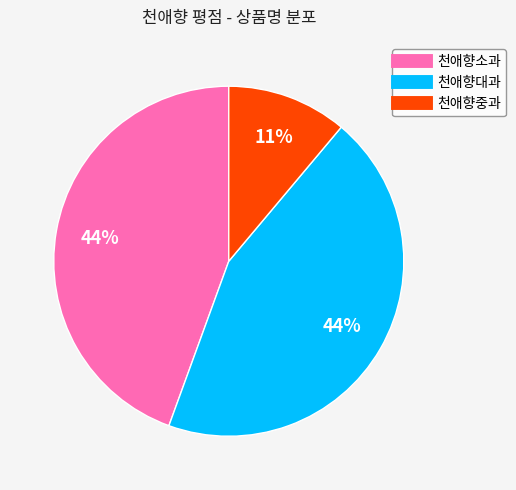

What is the smallest slice in the pie chart?

천애향중과